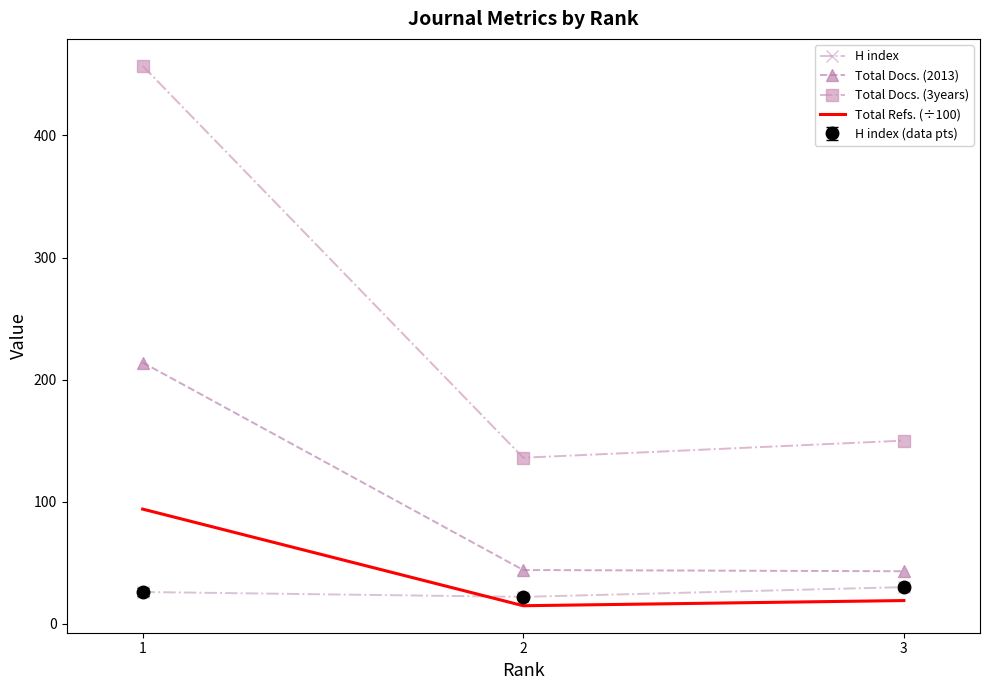

What value does the Total Docs. (2013) series have at 3?

43.0